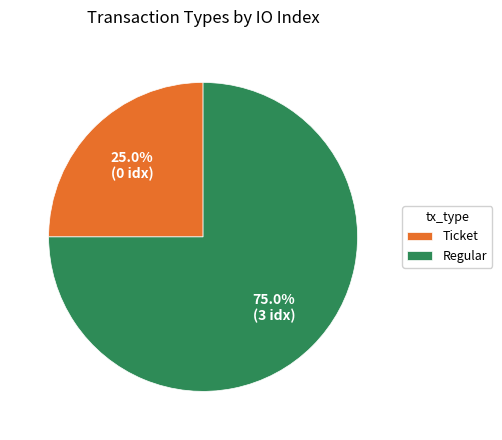

Rank the categories by value from lowest to highest.

Ticket, Regular